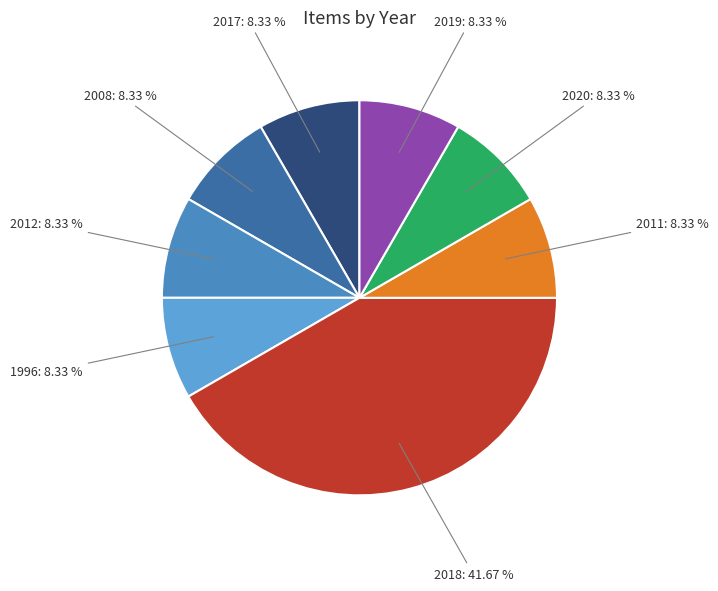

Is 2017 the majority of the pie?

No